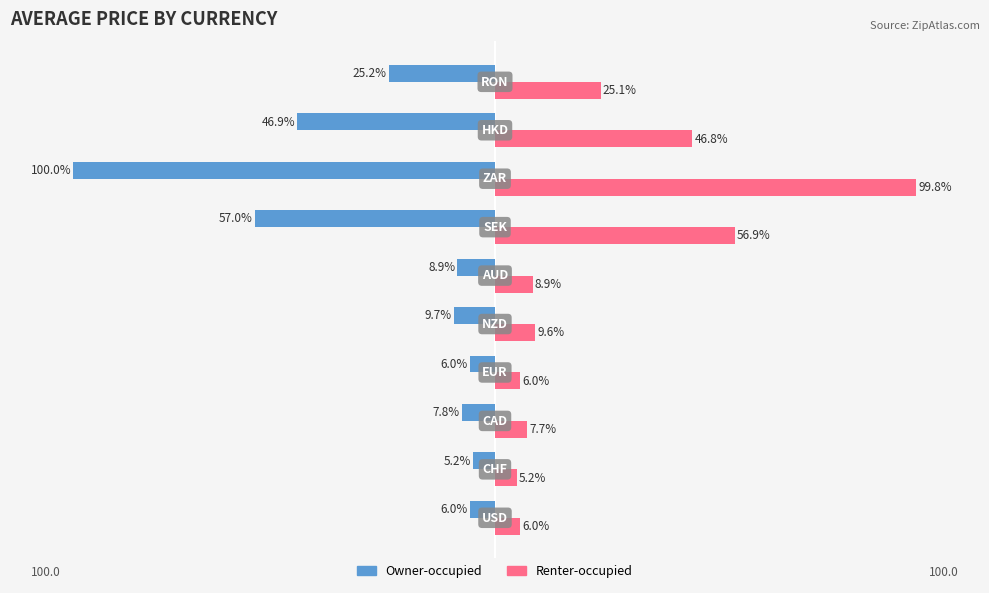

Which series has the largest total across all categories?

Renter-occupied